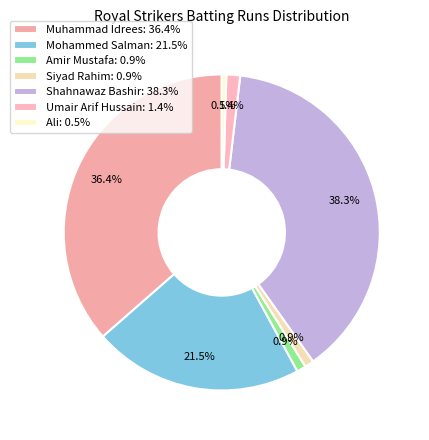

To the nearest percent, what is the difference between the Muhammad Idrees and Shahnawaz Bashir slice percentages?

2%